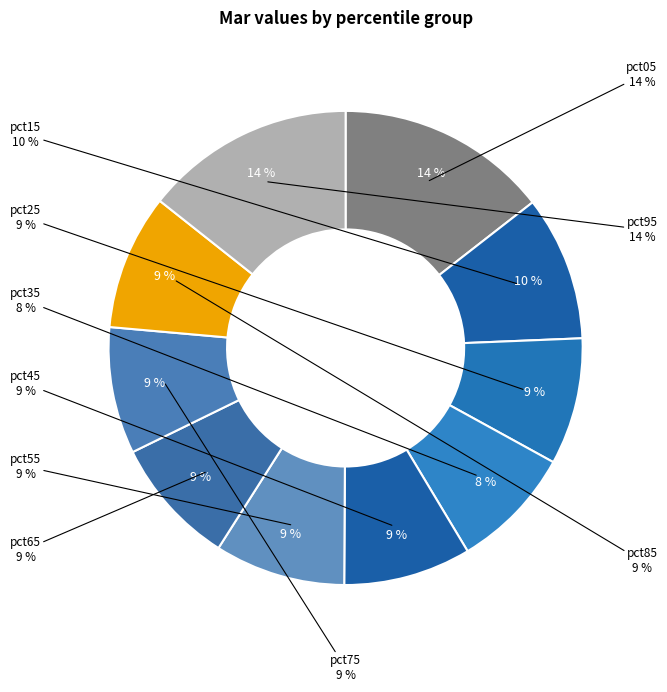

What is the change in value from pct65 to pct95?

+0.7